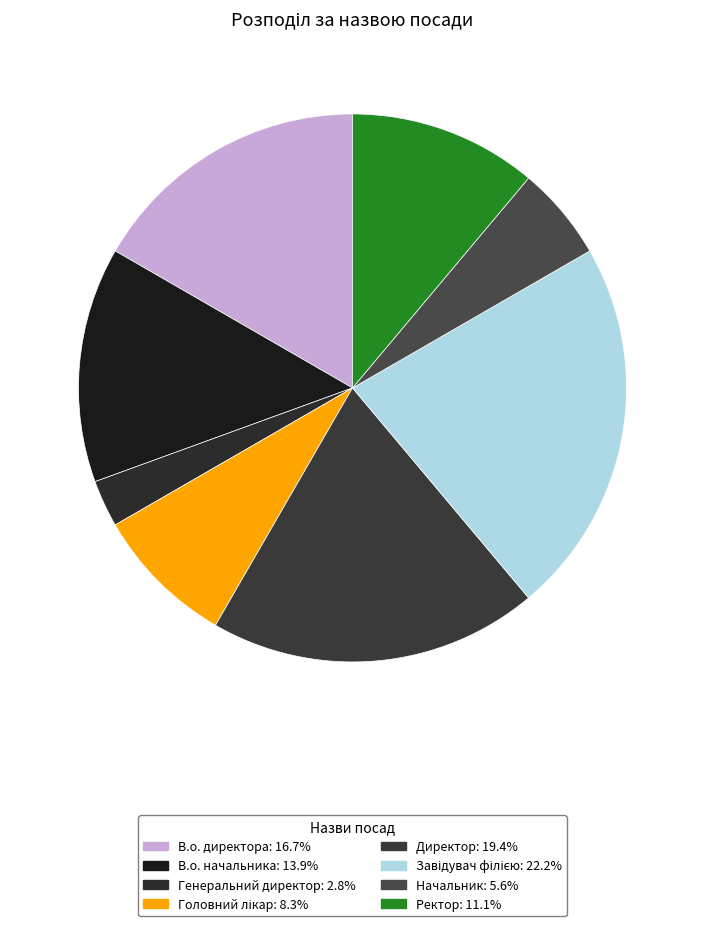

To the nearest percent, what percentage of the pie is Головний лікар?

8%